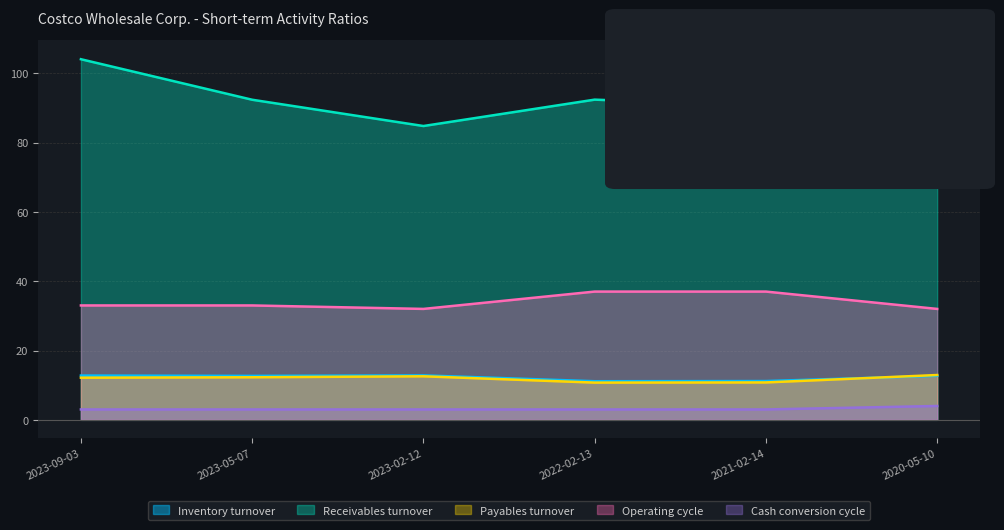

Reading right to left, extract all data points from this chart.

Inventory turnover: 12.7	11.2	11.1	12.8	12.7	12.8
Receivables turnover: 104.4	90.5	92.4	84.8	92.3	104.0
Payables turnover: 12.9	10.8	10.7	12.6	12.3	12.2
Operating cycle: 32.0	37.0	37.0	32.0	33.0	33.0
Cash conversion cycle: 4.0	3.0	3.0	3.0	3.0	3.0